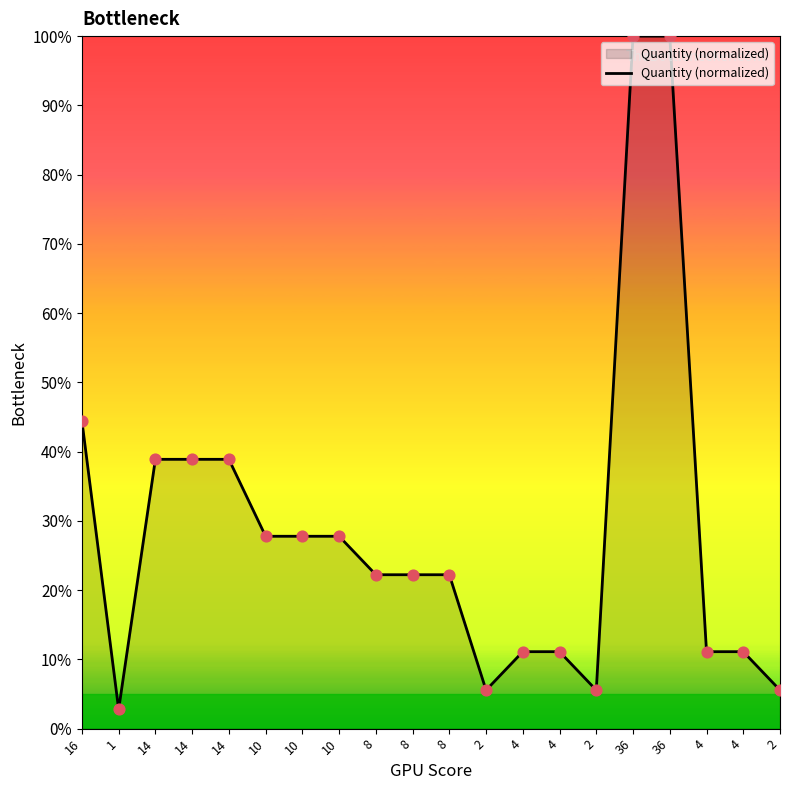

Does the chart have visible grid lines?

No